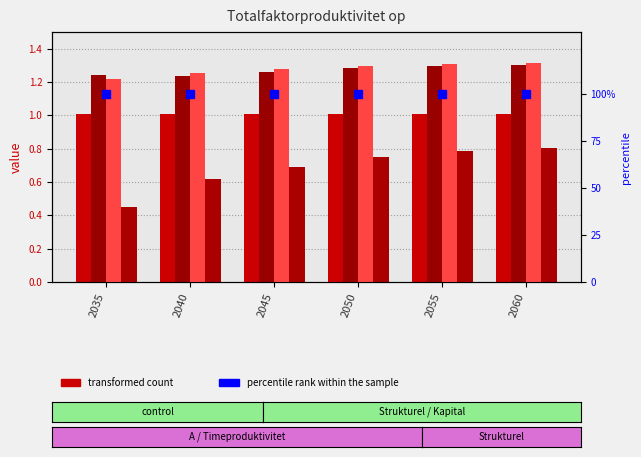

Reading left to right, extract all data points from this chart.

A: 1.0	1.0	1.0	1.0	1.0	1.0
Timeproduktivitet: 1.2	1.2	1.3	1.3	1.3	1.3
Strukturel prod.: 1.2	1.3	1.3	1.3	1.3	1.3
Kapital: 0.4	0.6	0.7	0.7	0.8	0.8
percentile rank within the sample: 100.0	100.0	100.0	100.0	100.0	100.0